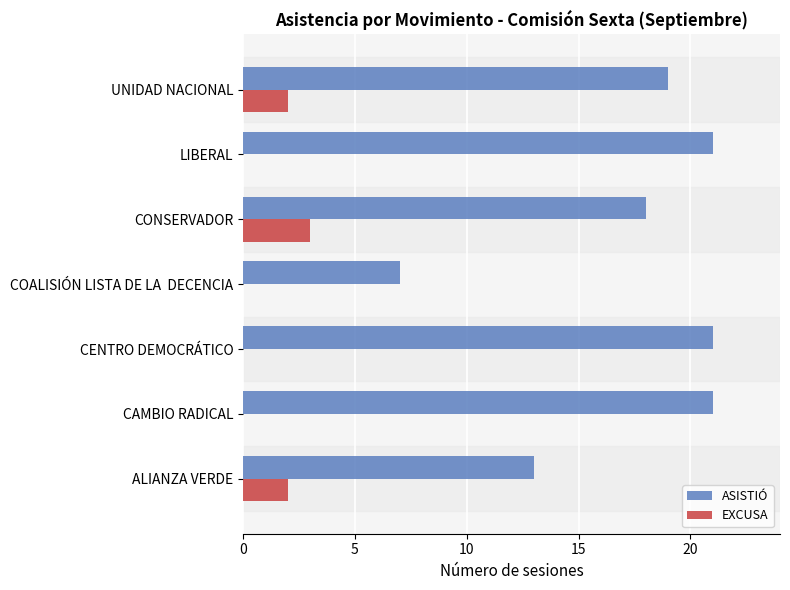

What is the approximate value of ASISTIÓ at CAMBIO RADICAL?

21